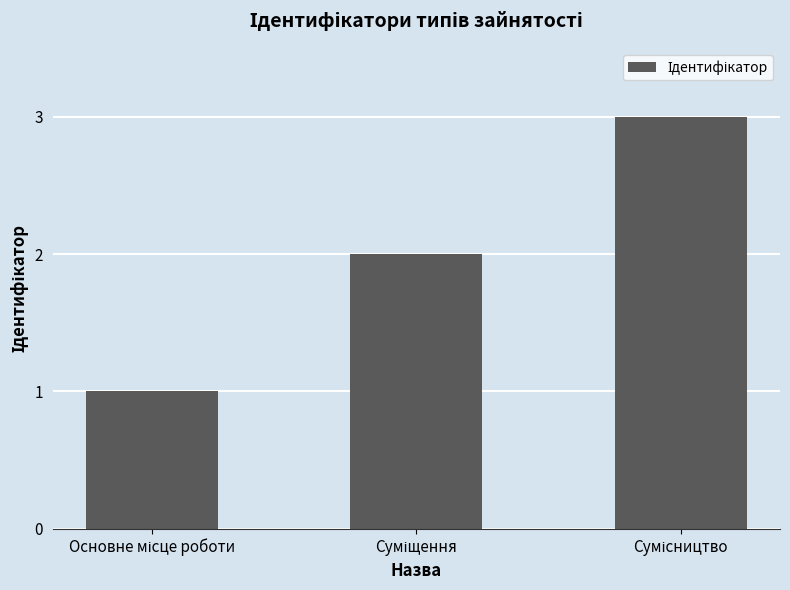

What is the minimum value shown in the chart?

1